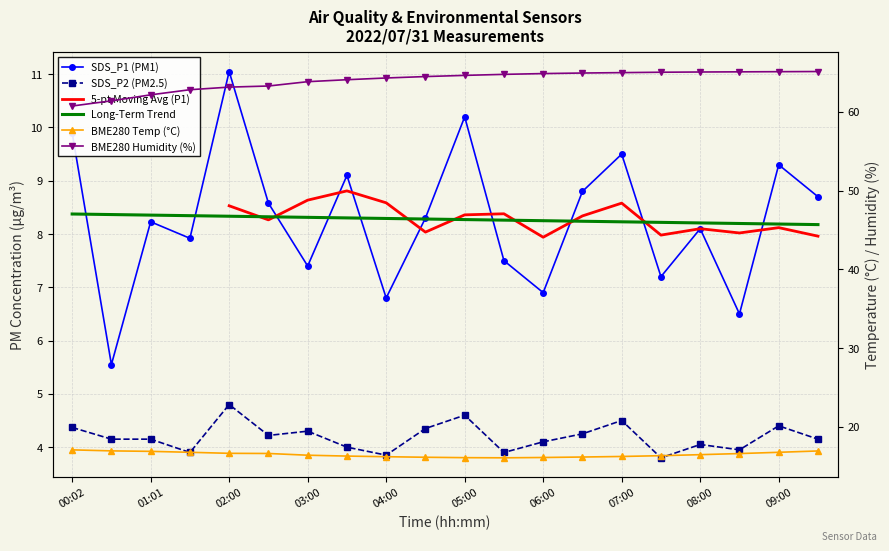

Which series has the largest range (max minus min)?

SDS_P1 (PM1)